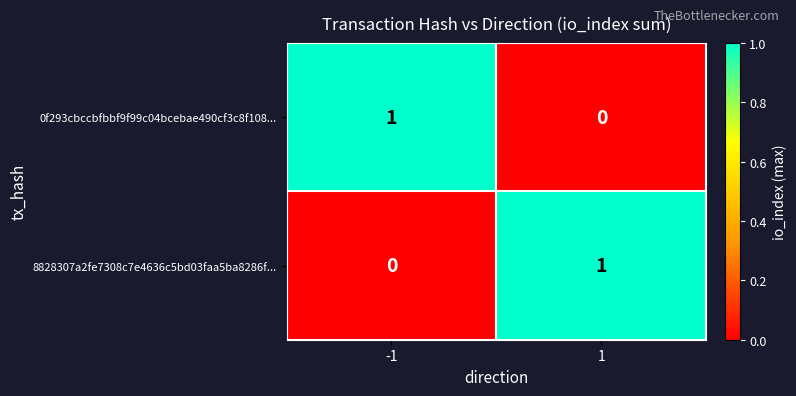

Is the value of 8828307a2fe7308c7e4636c5bd03faa5ba8286f... at 1 greater than the value of 0f293cbccbfbbf9f99c04bcebae490cf3c8f108... at 1?

Yes